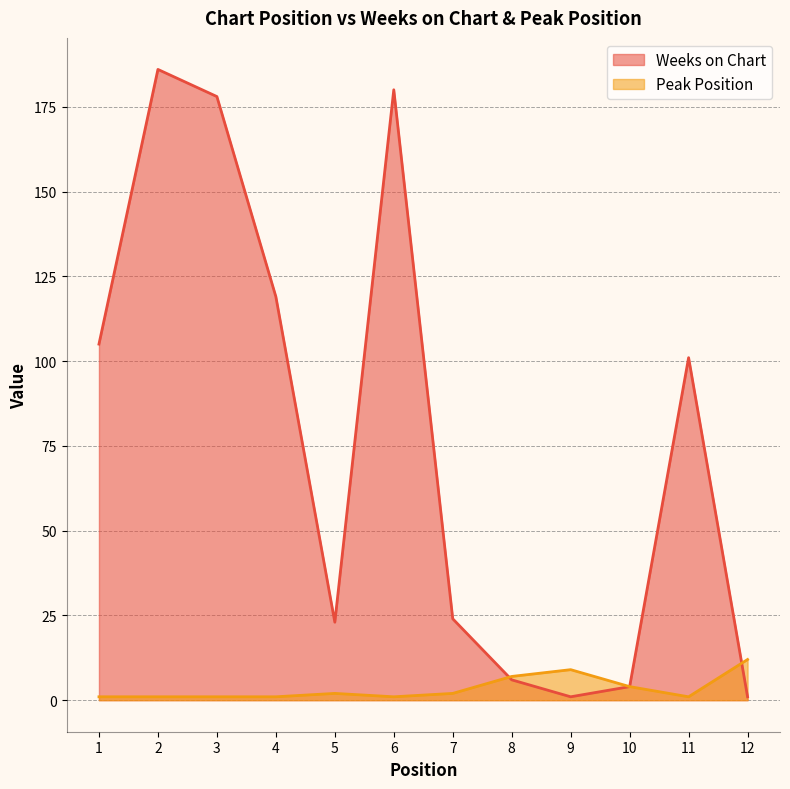

True or false: Peak Position and Weeks on Chart intersect in this chart.

True